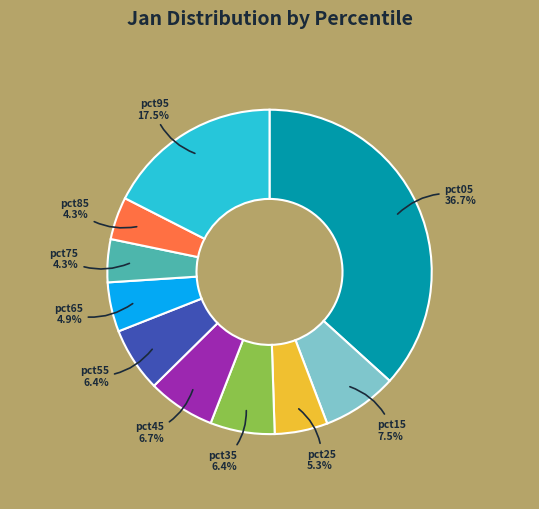

Does any single category account for the majority?

No